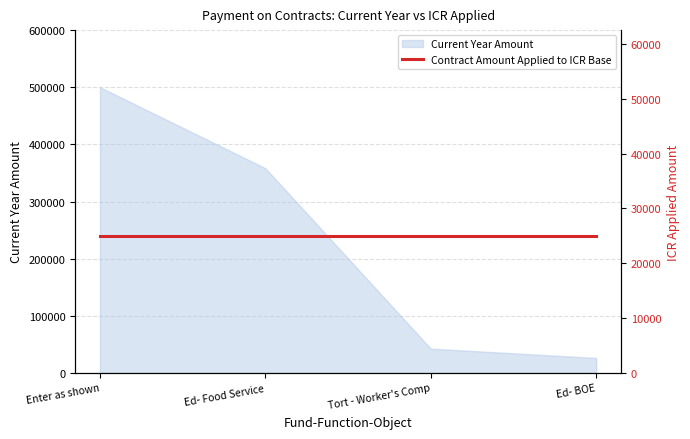

What is the average value?

231728.9